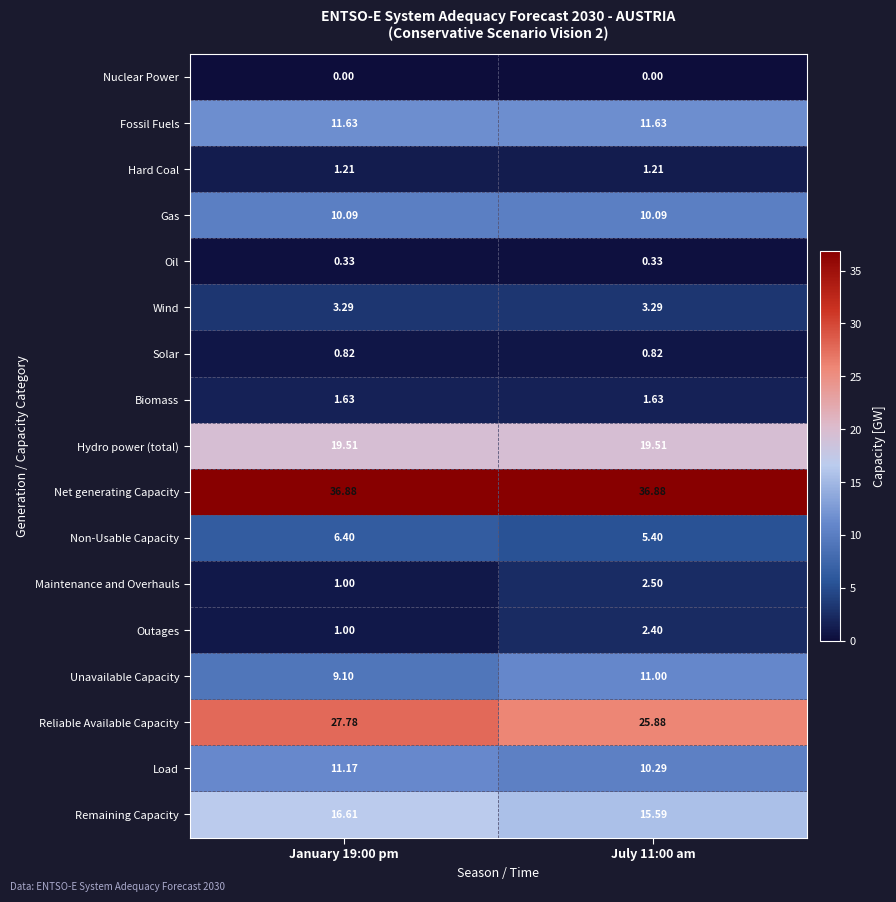

Is the value of Biomass at July 11:00 am greater than the value of Gas at January 19:00 pm?

No